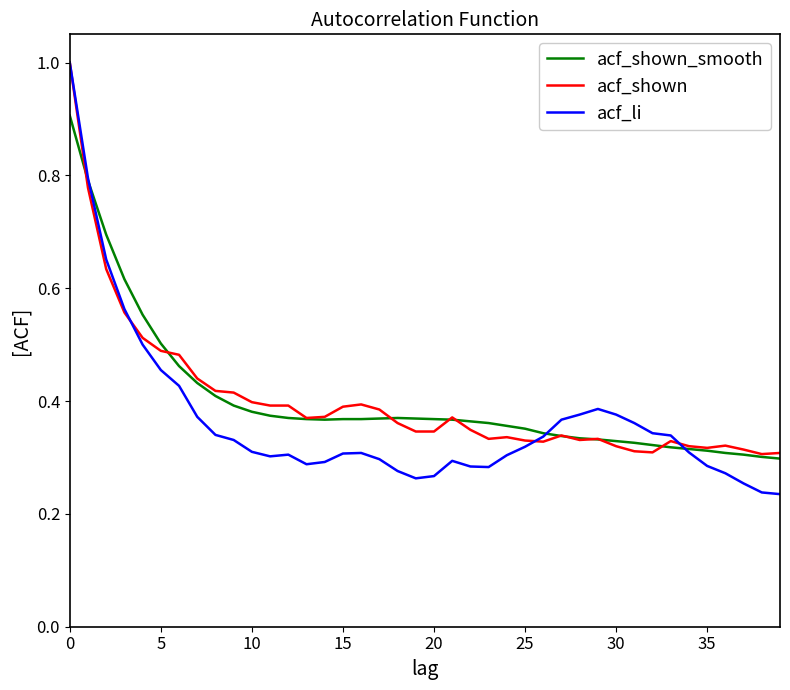

What is the maximum value for acf_shown_smooth?

0.9